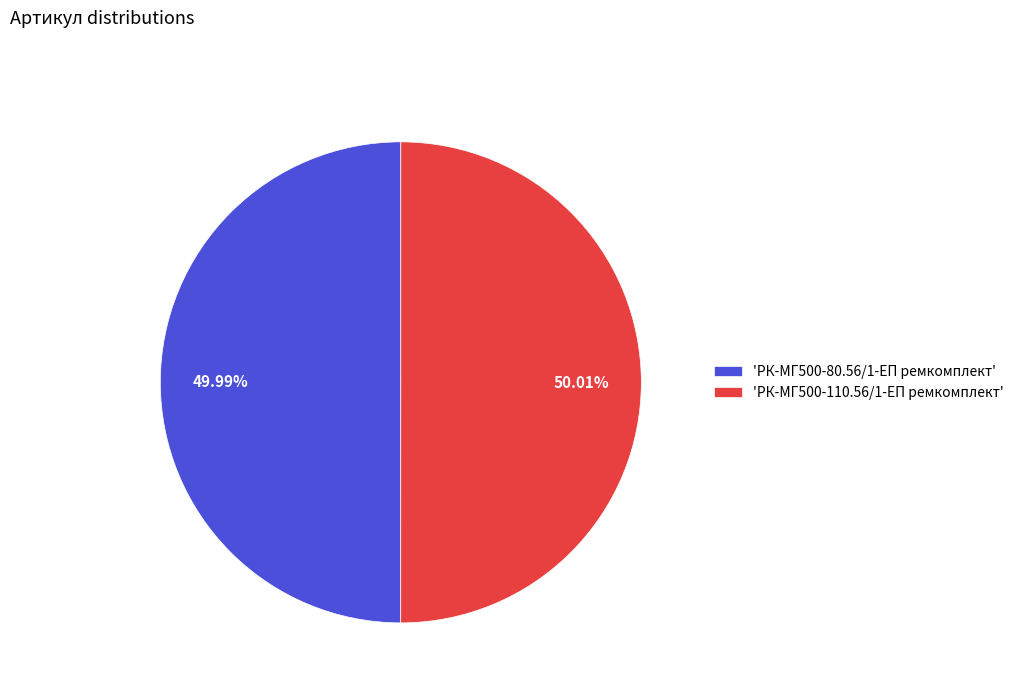

To the nearest percent, what is the average slice percentage?

50%